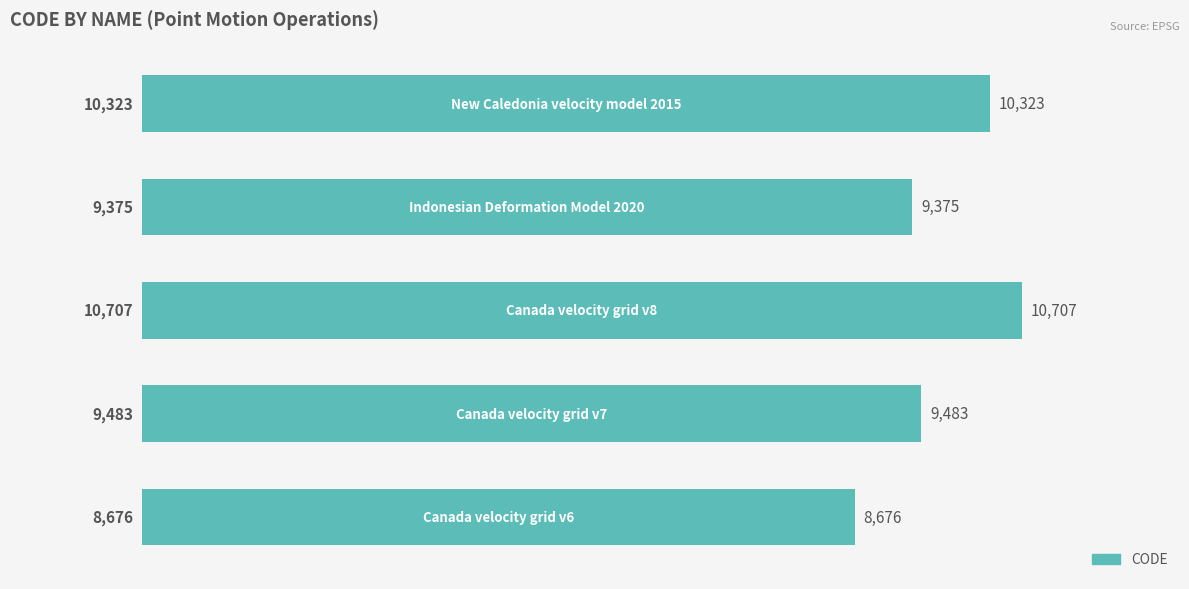

What is the smallest value displayed?

8676